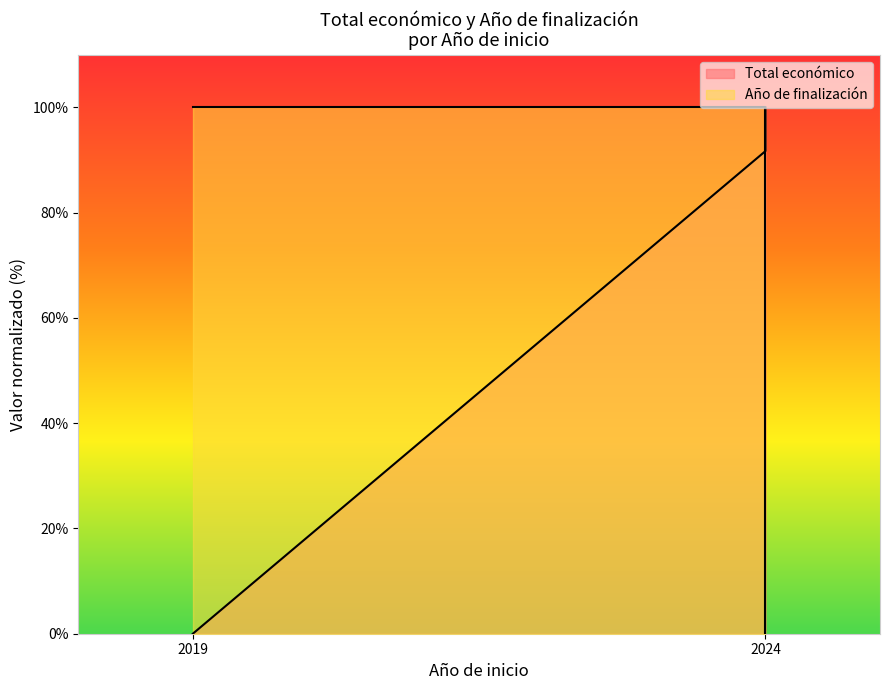

What is the value of the Año de finalización point at the 2nd from the left?

100.0